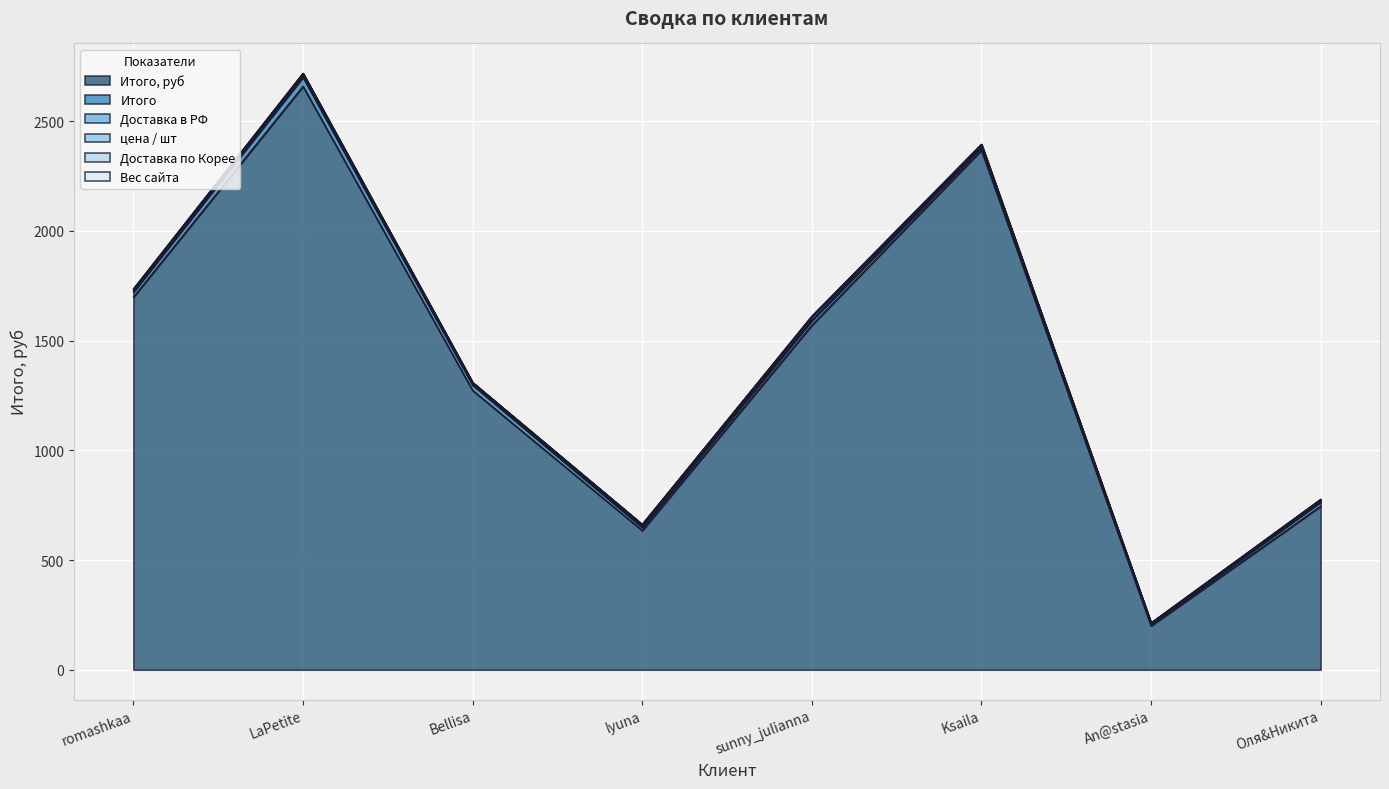

At which category is the sum across all series the highest?

LaPetite